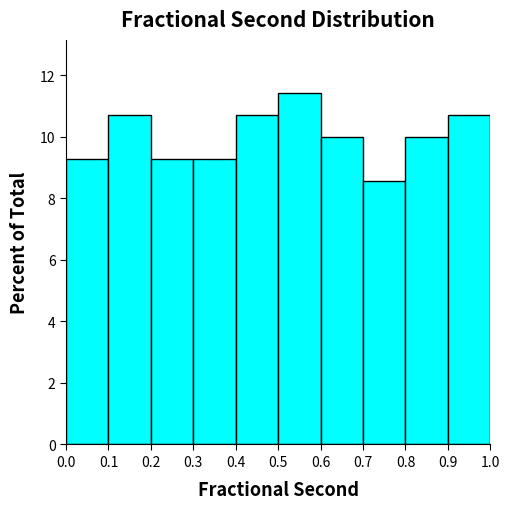

Over which range of the x-axis is the bar tallest?

0.5 to 0.6